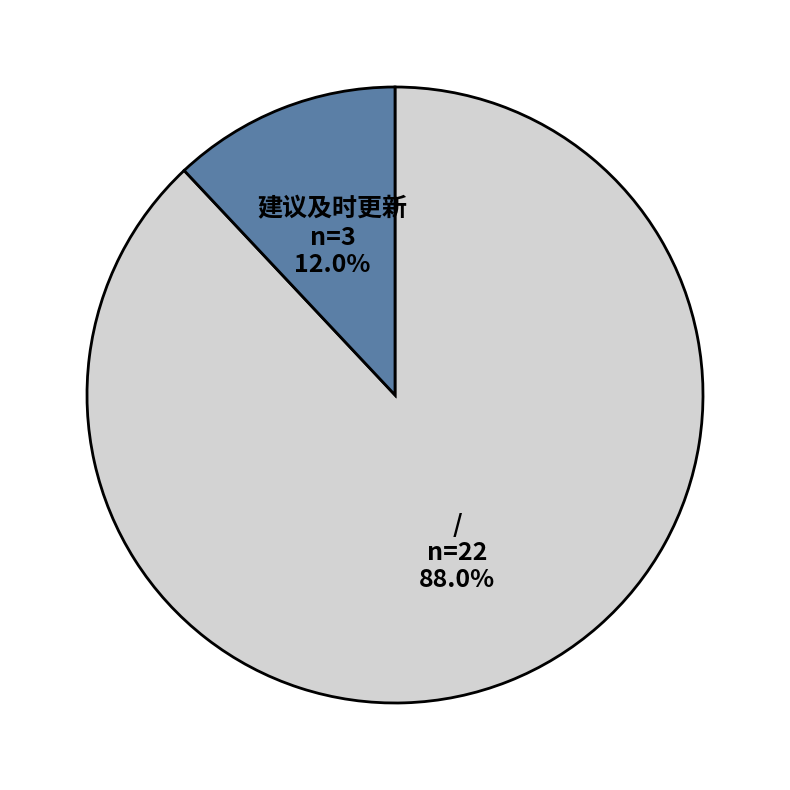

Does any single category account for the majority?

Yes